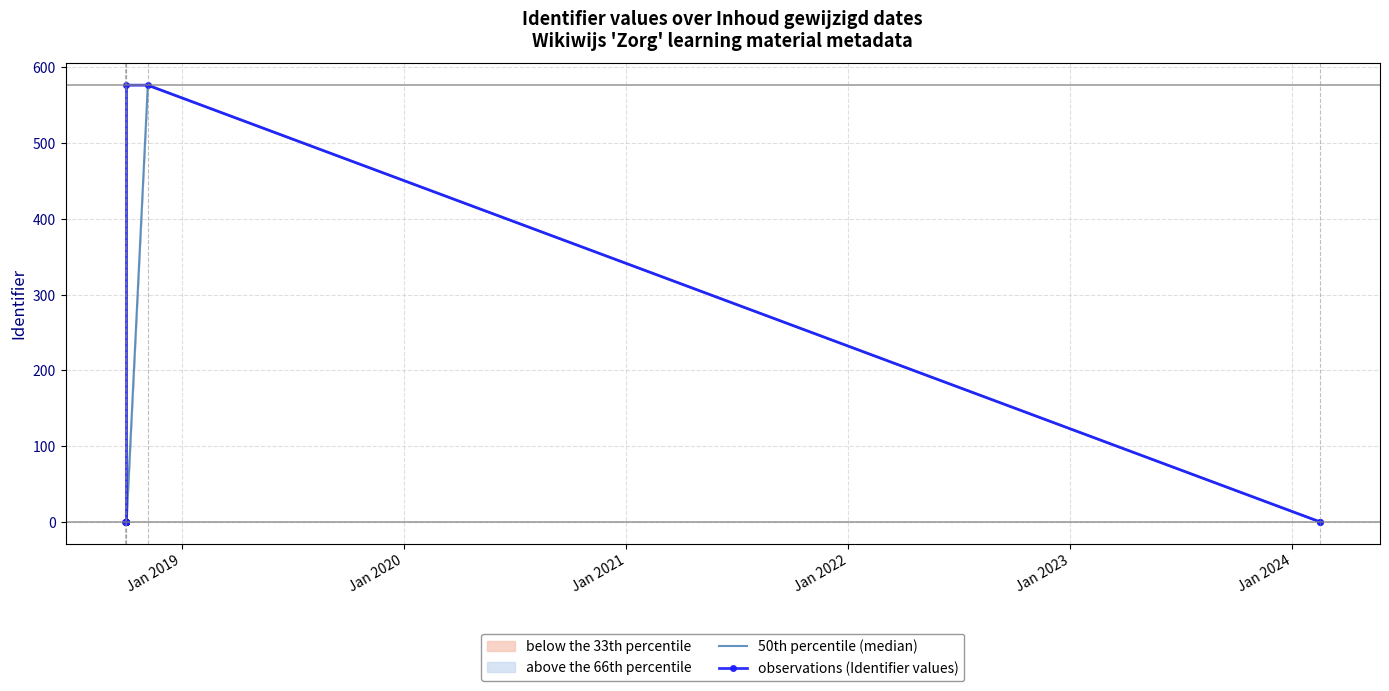

Reading left to right, transcribe all the data shown in this chart.

50th percentile (median): -0.0	-0.0	-0.0	-0.0	-0.0	-0.0	-0.0	-0.0	-0.0	-0.0	-0.0	-0.0	-0.0	-0.0	-0.0	-0.0	-0.0	-0.0	576.6	-0.0	-0.0
observations (Identifier values): -0.0	-0.0	0.0	0.0	0.0	-0.0	0.0	-0.0	0.0	-0.0	0.0	0.0	-0.0	0.0	0.0	-0.0	-0.0	576.6	576.6	-0.0	-0.0